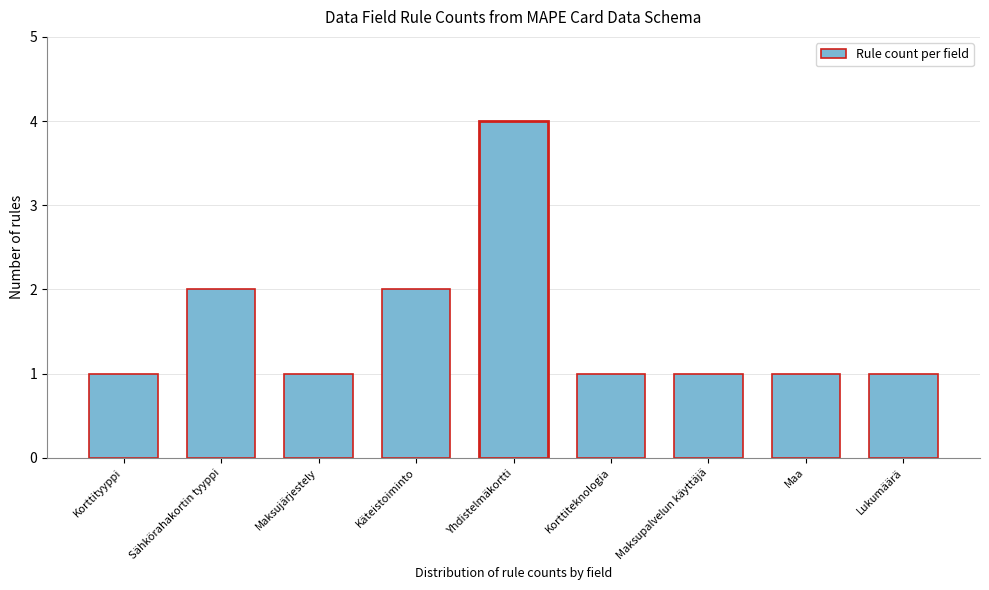

Reading right to left, transcribe all the data shown in this chart.

1	1	1	1	4	2	1	2	1